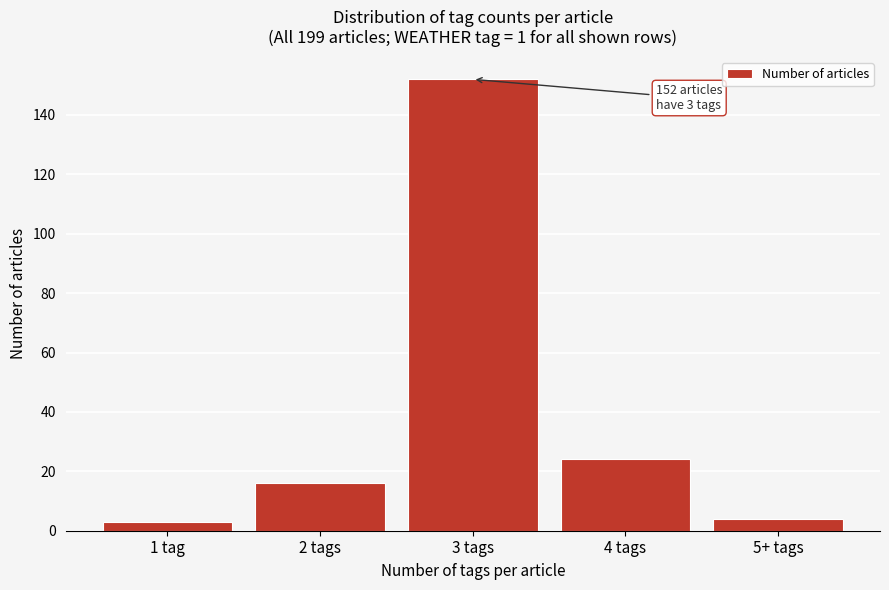

Reading left to right, what are all the values shown in this chart?

3	16	152	24	4